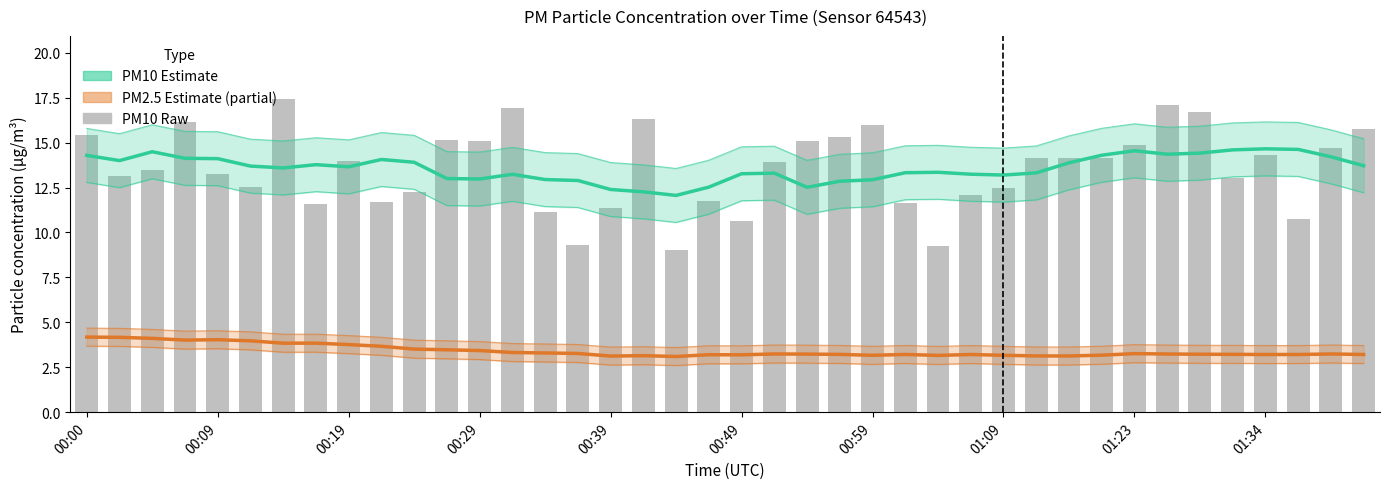

List the series in order of their peak value, highest first.

P1 (raw), PM10 Estimate, PM2.5 Estimate